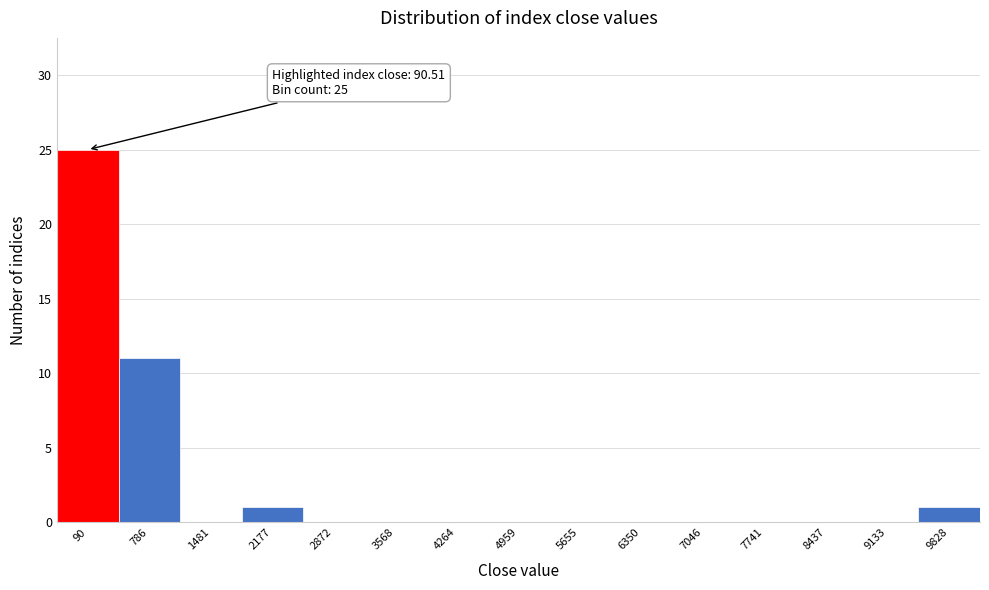

Reading right to left, what are all the values shown in this chart?

9828=1	9133=0	8437=0	7741=0	7046=0	6350=0	5655=0	4959=0	4264=0	3568=0	2872=0	2177=1	1481=0	786=11	90=25